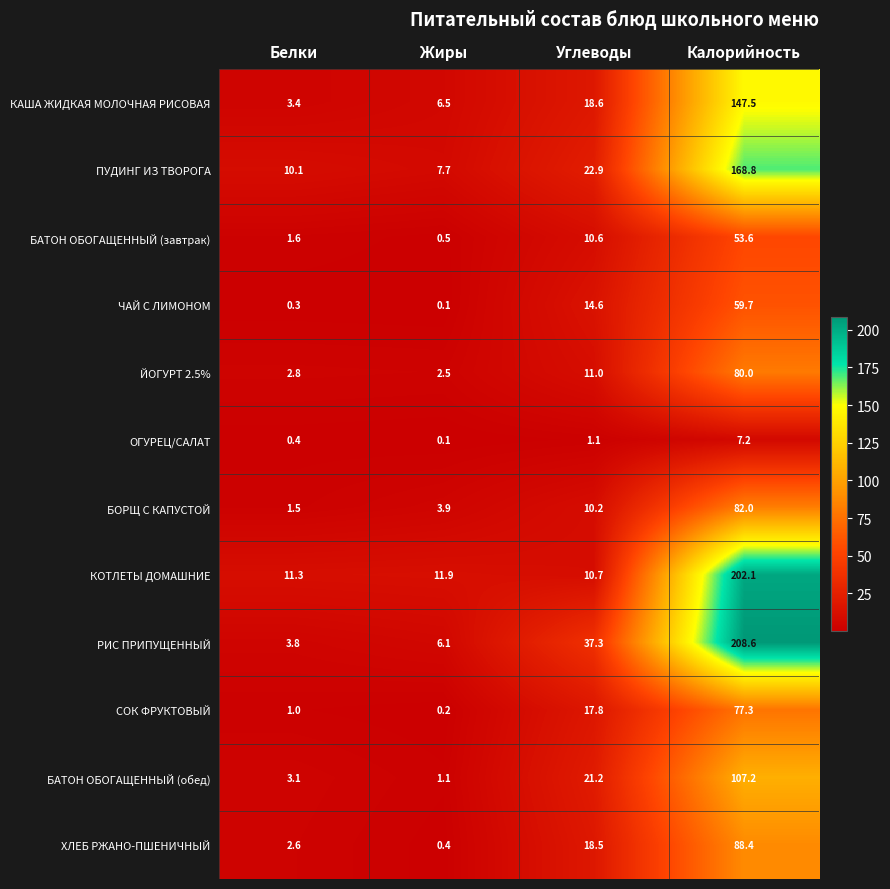

The СОК ФРУКТОВЫЙ series shows 77.3 at Калорийность. True or false?

True